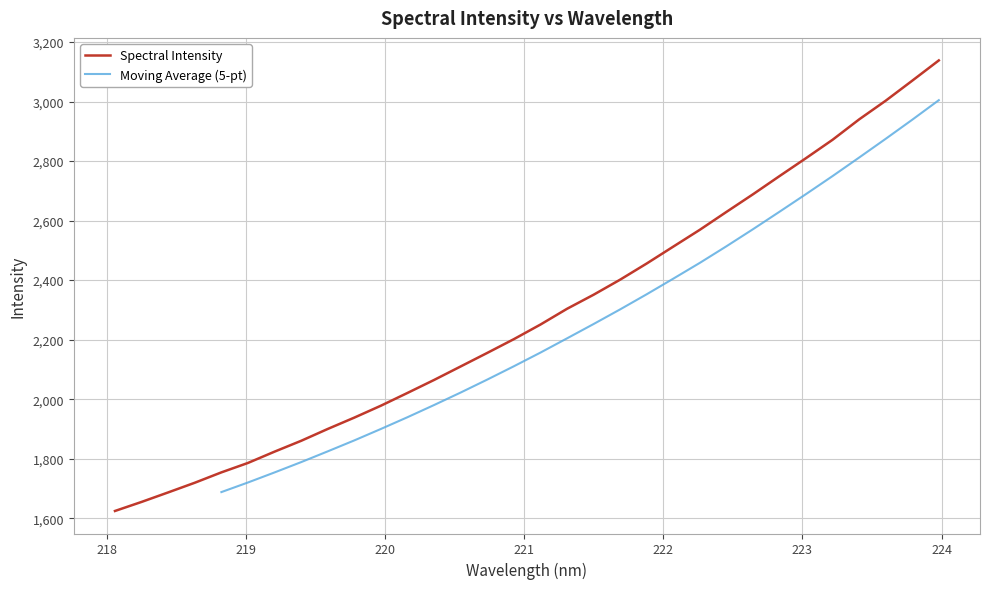

What is the highest value of the Spectral Intensity series?

3138.3